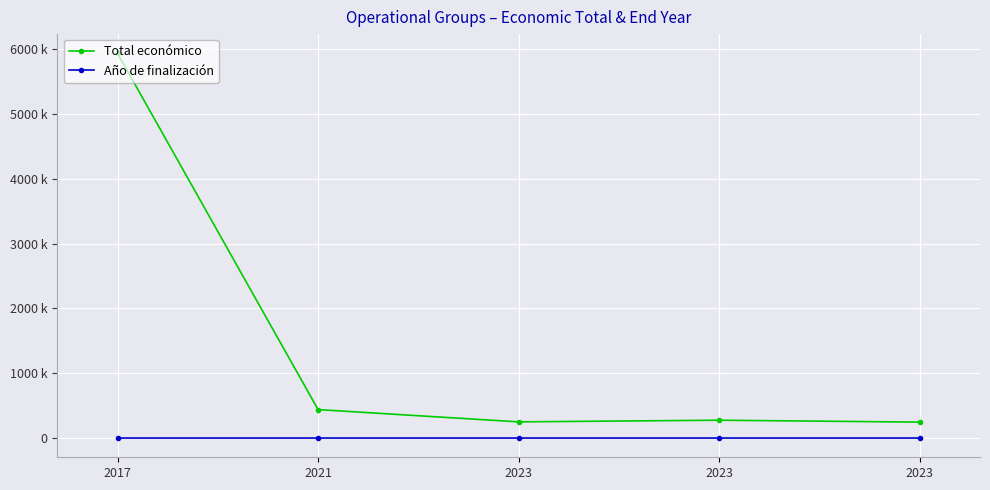

What are all the series names shown in the legend?

Total económico, Año de finalización